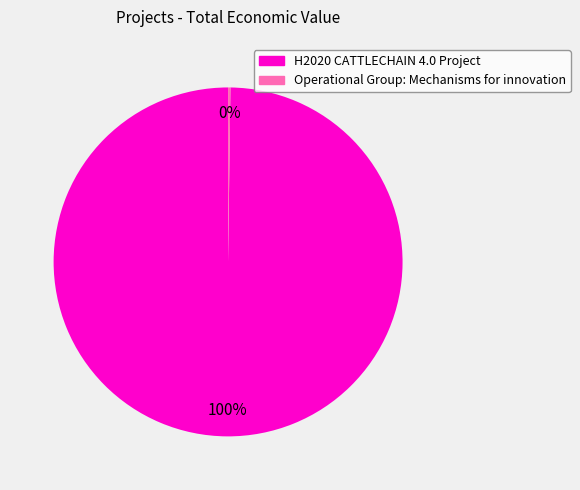

Is there any slice that represents more than half of the pie?

Yes